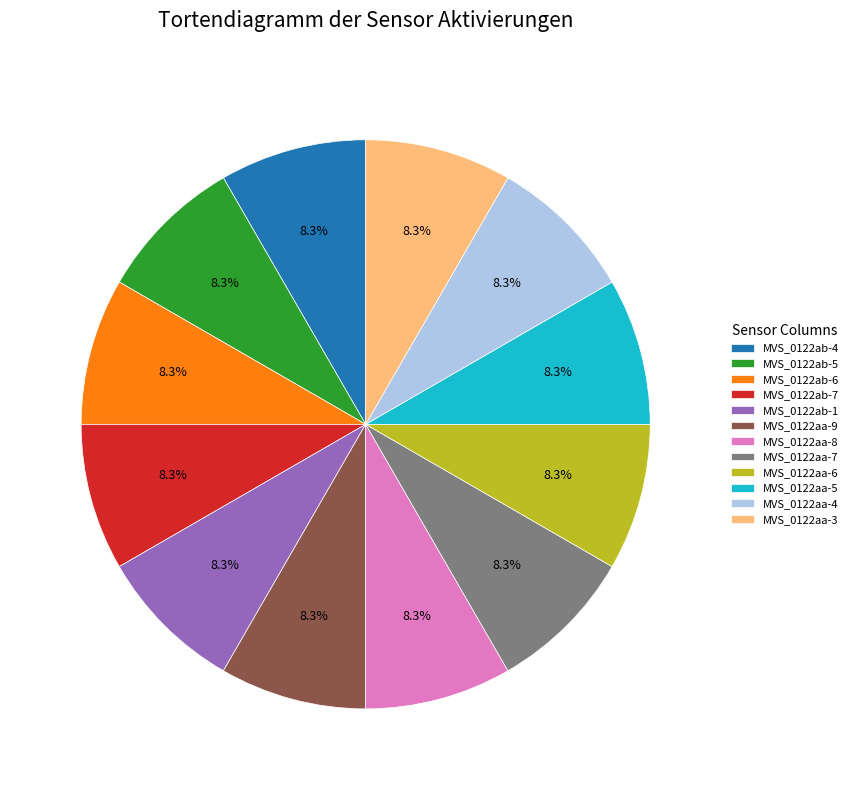

Count the number of slices in the pie.

12